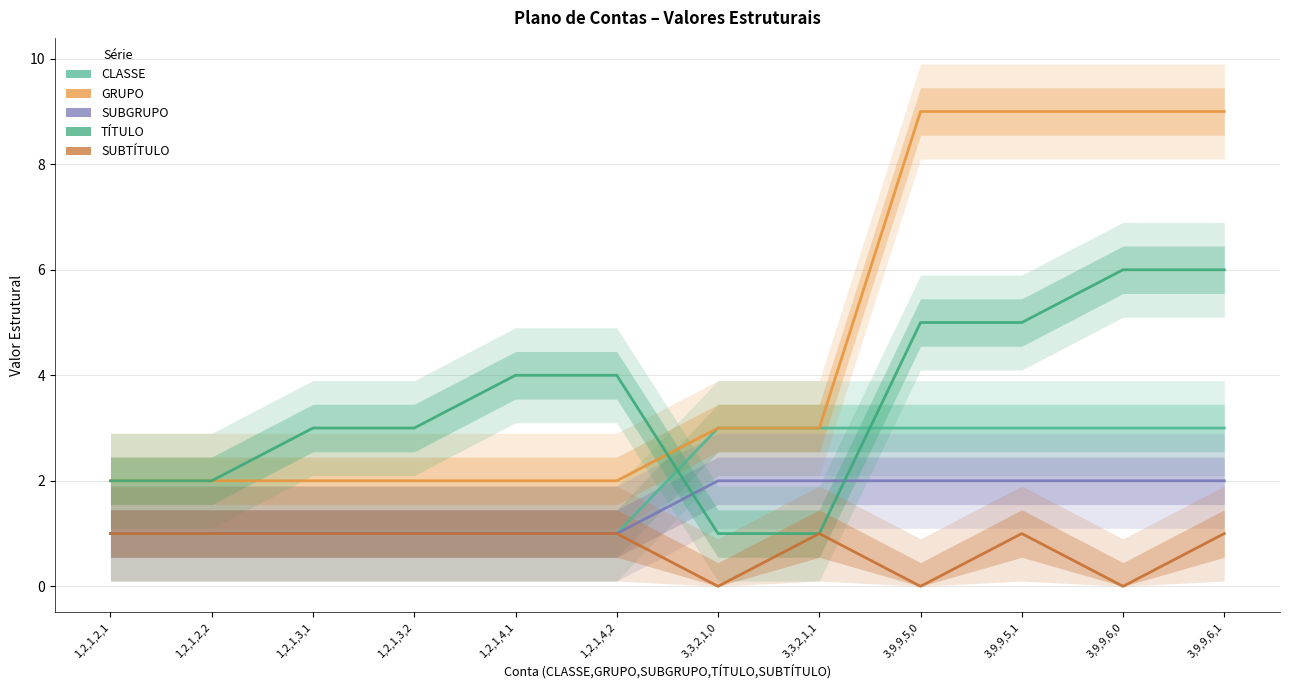

What is the total value across all series at 1,2,1,2,1?

7